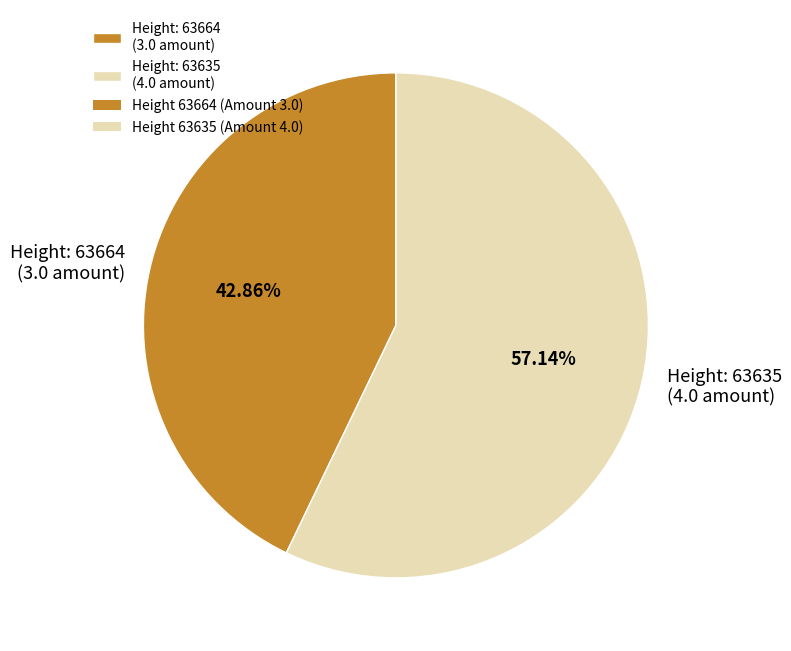

Which category accounts for the majority?

Height: 63635 (4.0 amount)